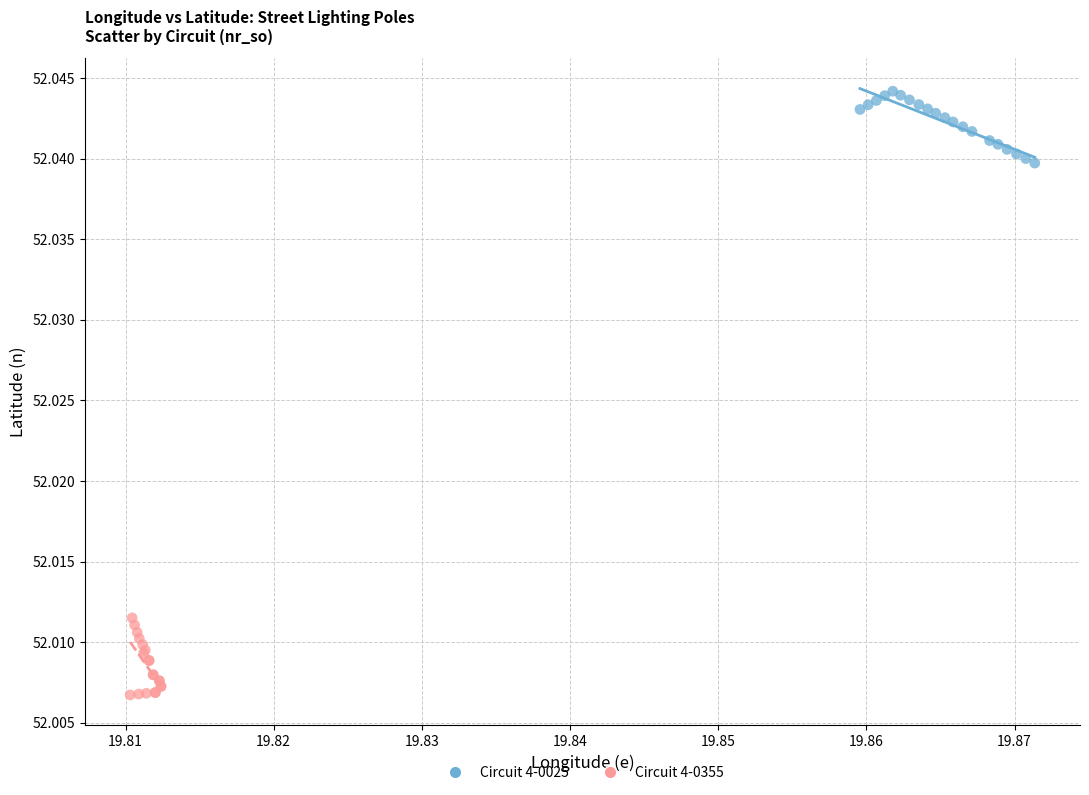

What are all the series names shown in the legend?

Circuit 4-0025, Circuit 4-0355